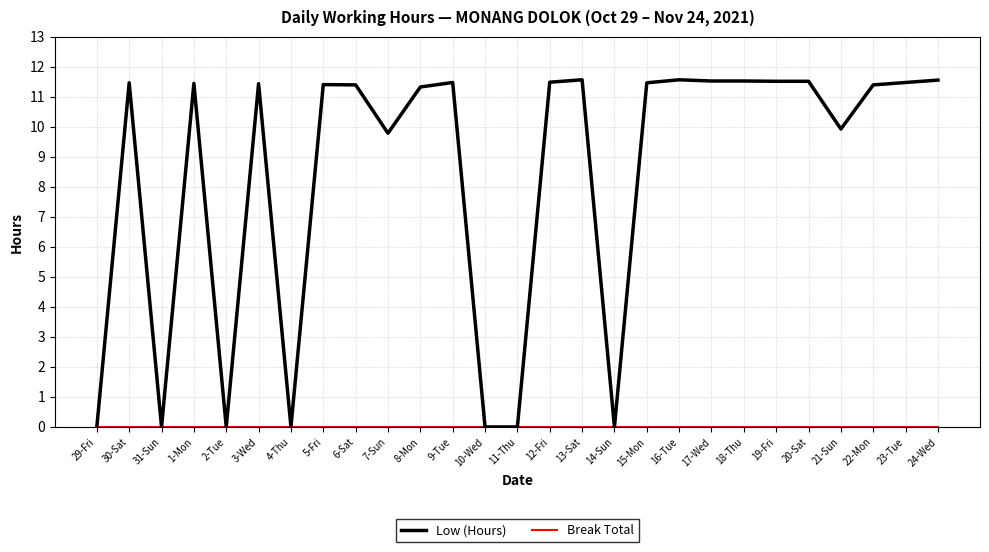

Which series changed the most between 6-Sat and 11-Thu?

Low (Hours)